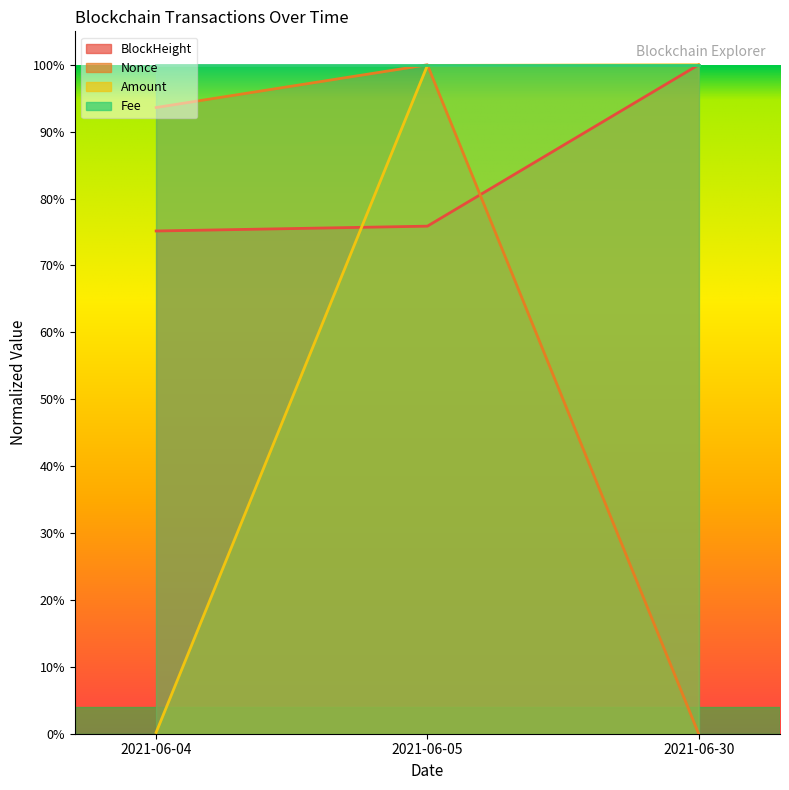

Which series has the largest range (max minus min)?

Nonce